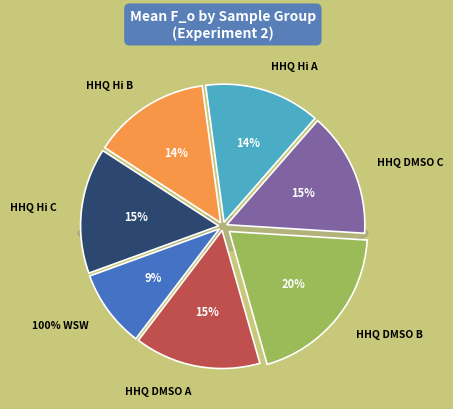

What is the largest slice in the pie chart?

HHQ DMSO B